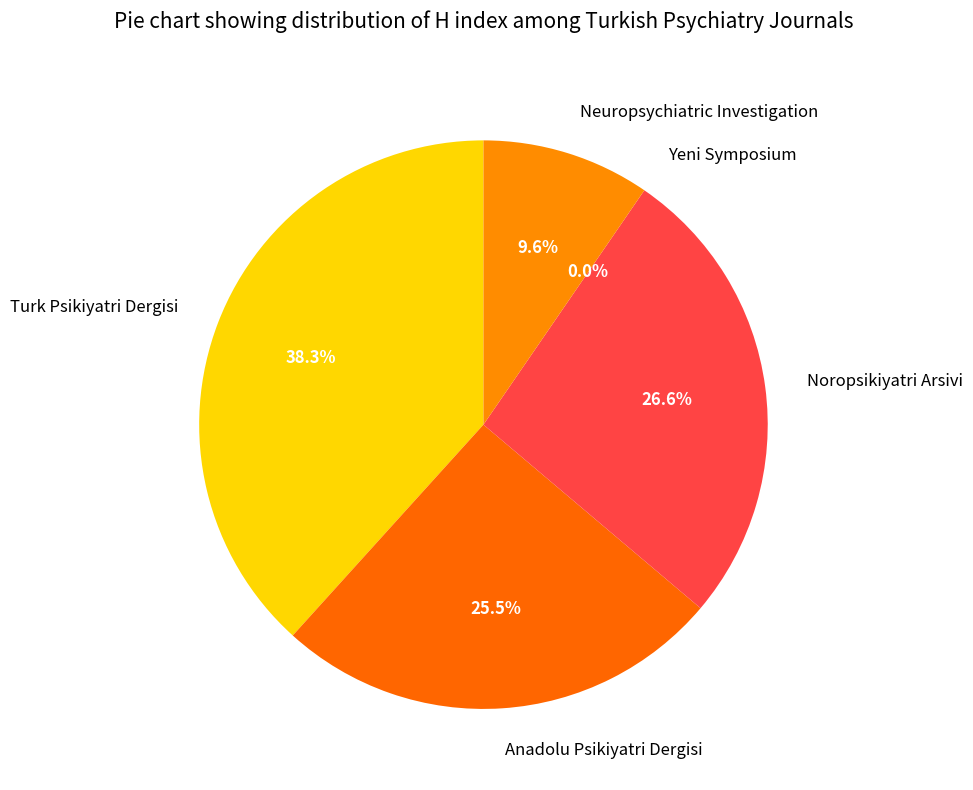

What is the change in value from Turk Psikiyatri Dergisi to Yeni Symposium?

-36